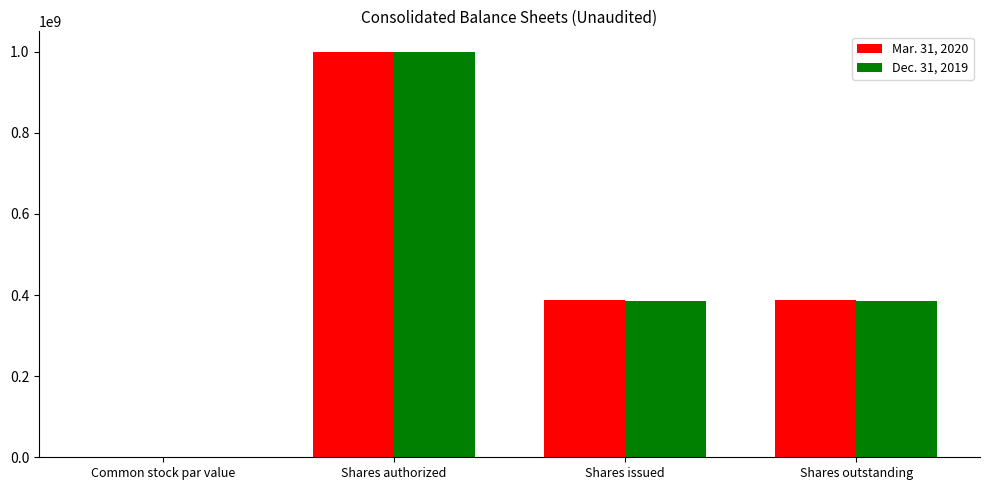

Are the bars horizontal?

No